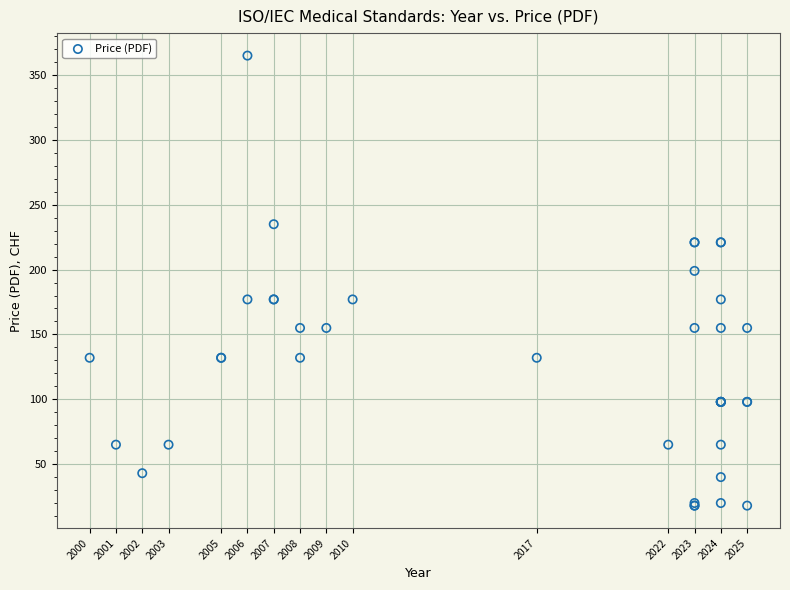

What Y value in the scatter plot is closest to 191?

199